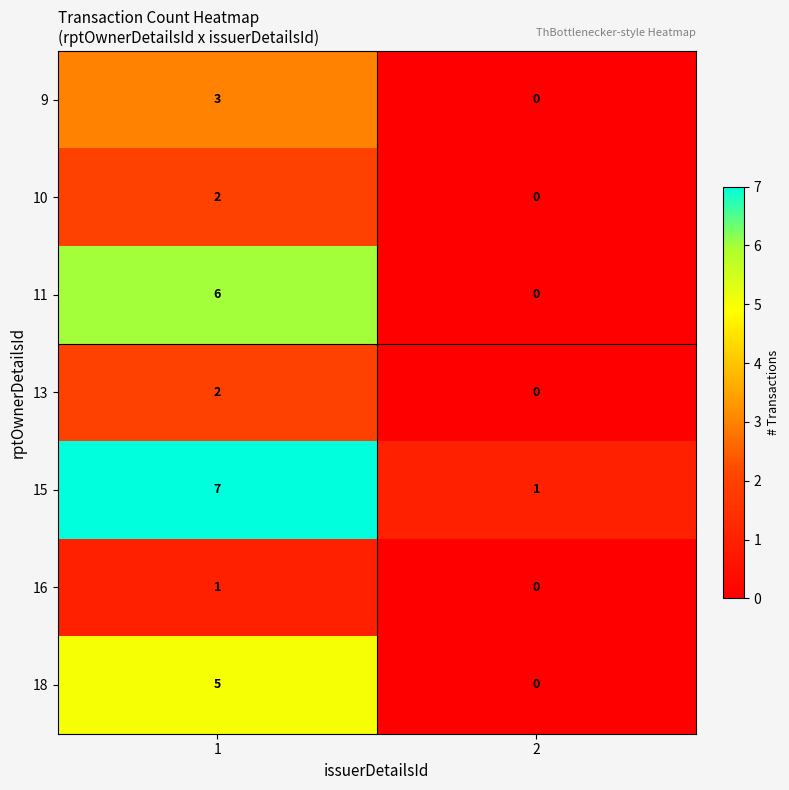

What is the maximum value shown in the chart?

7